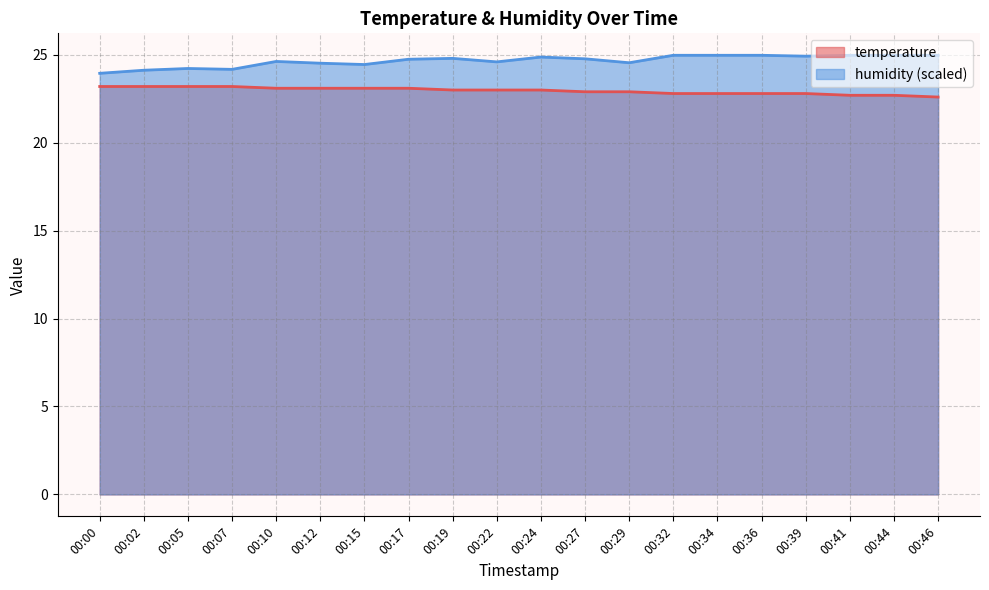

How many values in the humidity series exceed 24?

19